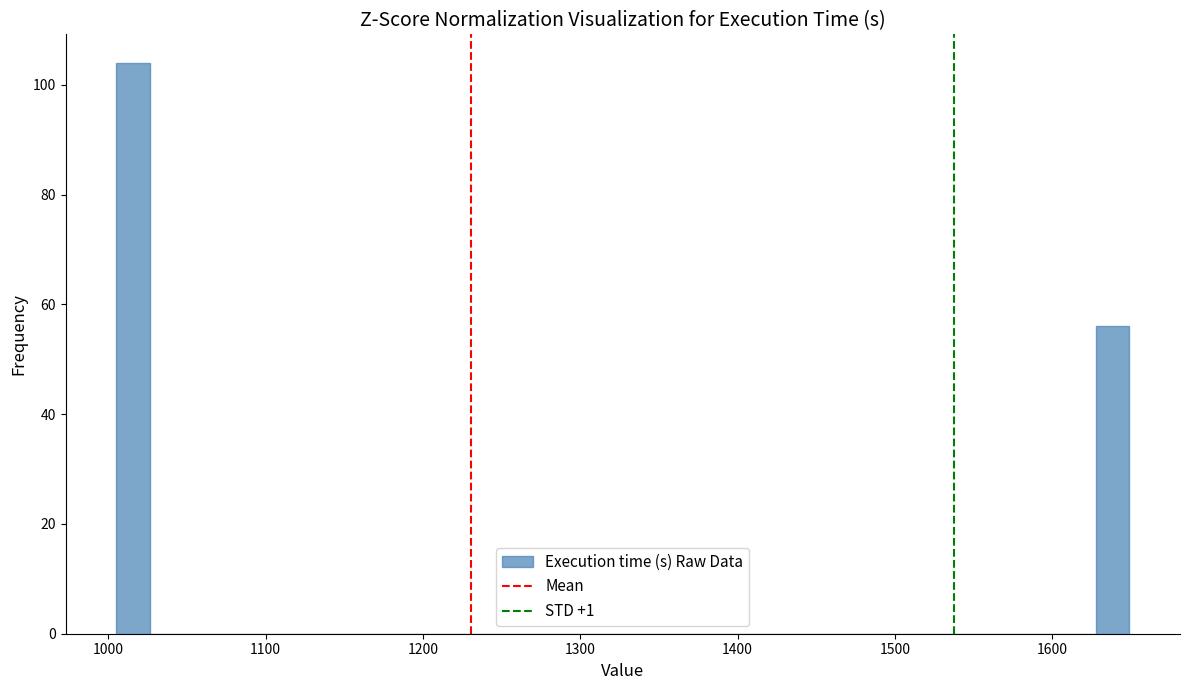

Read against the x-axis, roughly where is the centre of the tallest bar?

1020